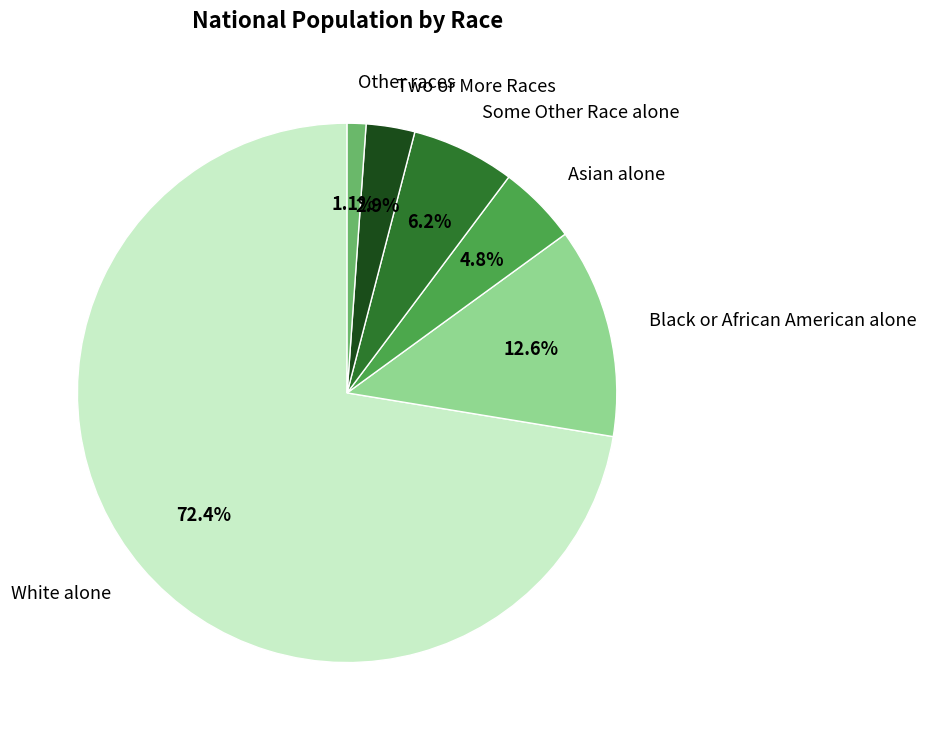

What percentage is the Black or African American alone slice, to the nearest percent?

13%